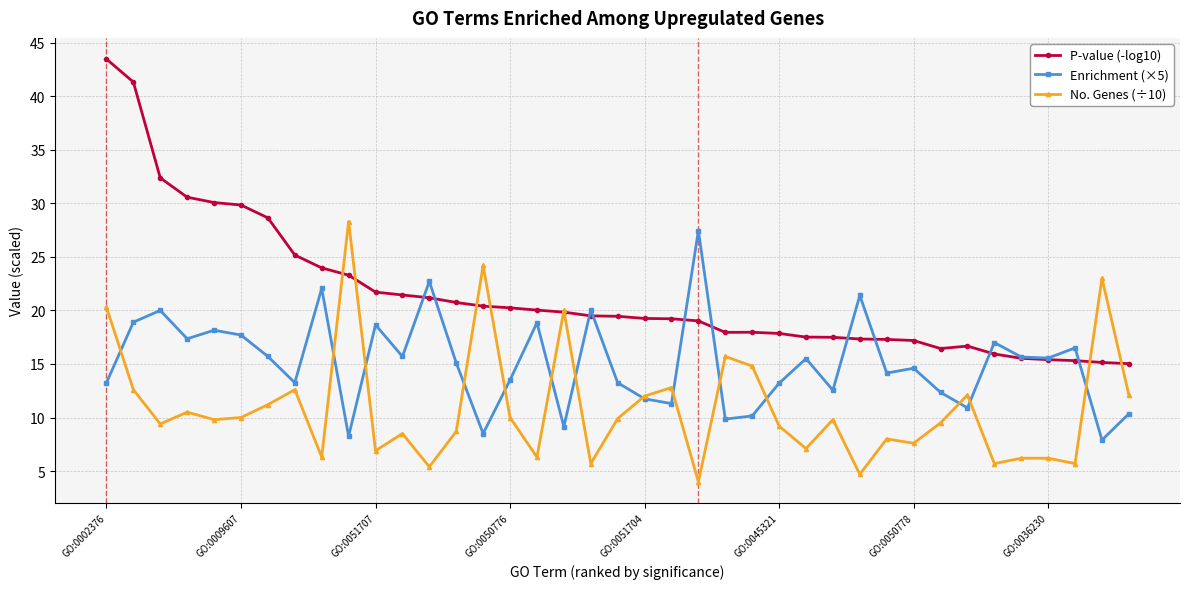

How many categories are shown in the chart?

39